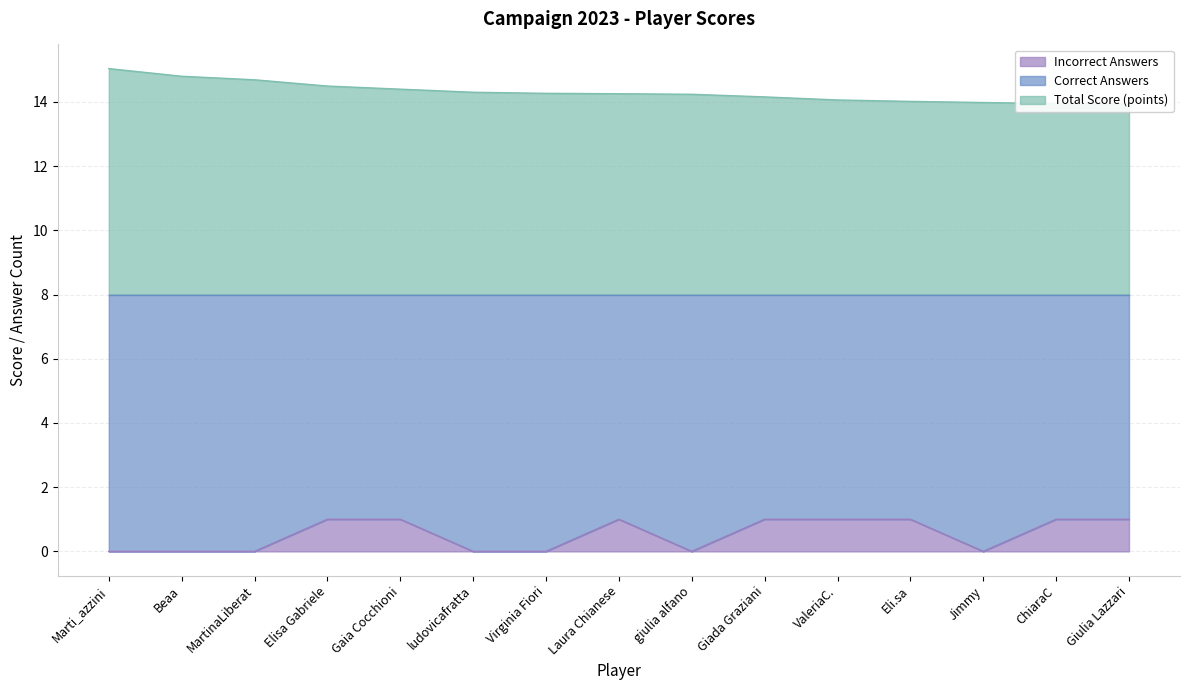

What is the difference between the Total Score (points) values at Laura Chianese and Jimmy?

0.3